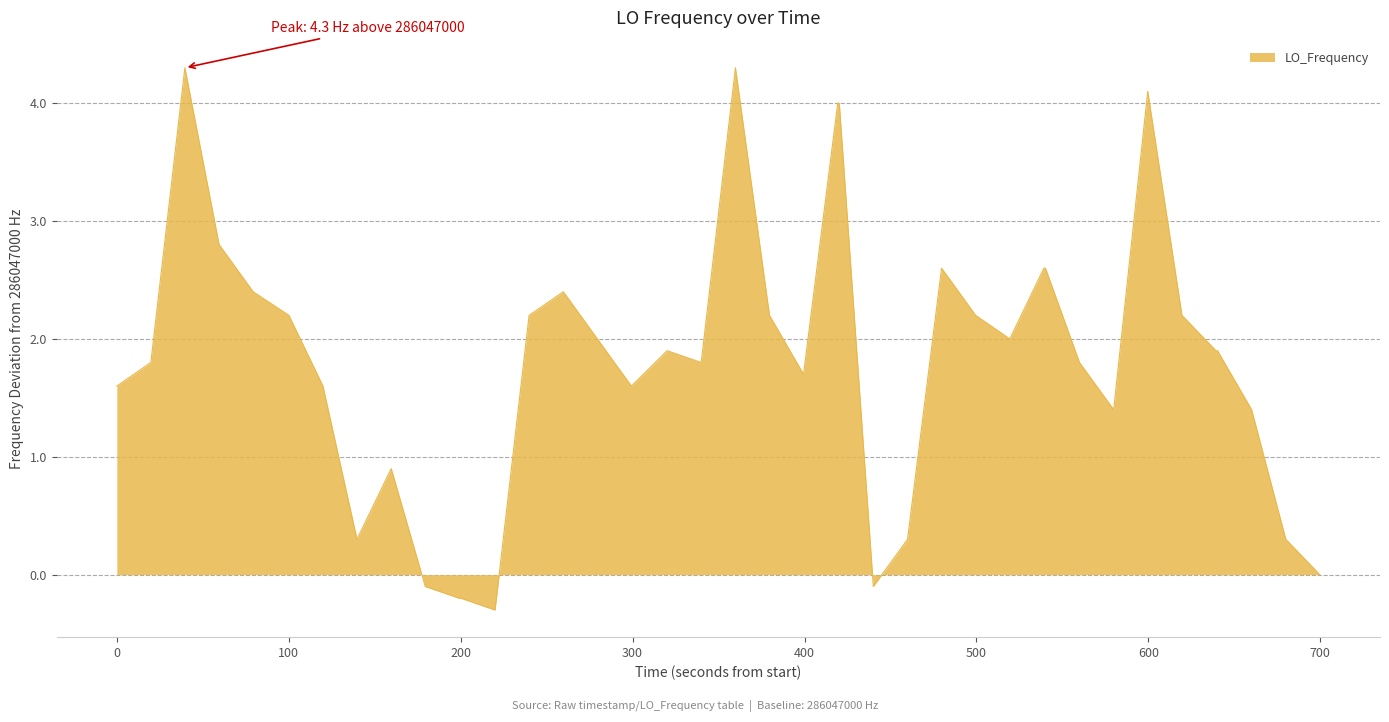

What is the sum of all values?

72.4